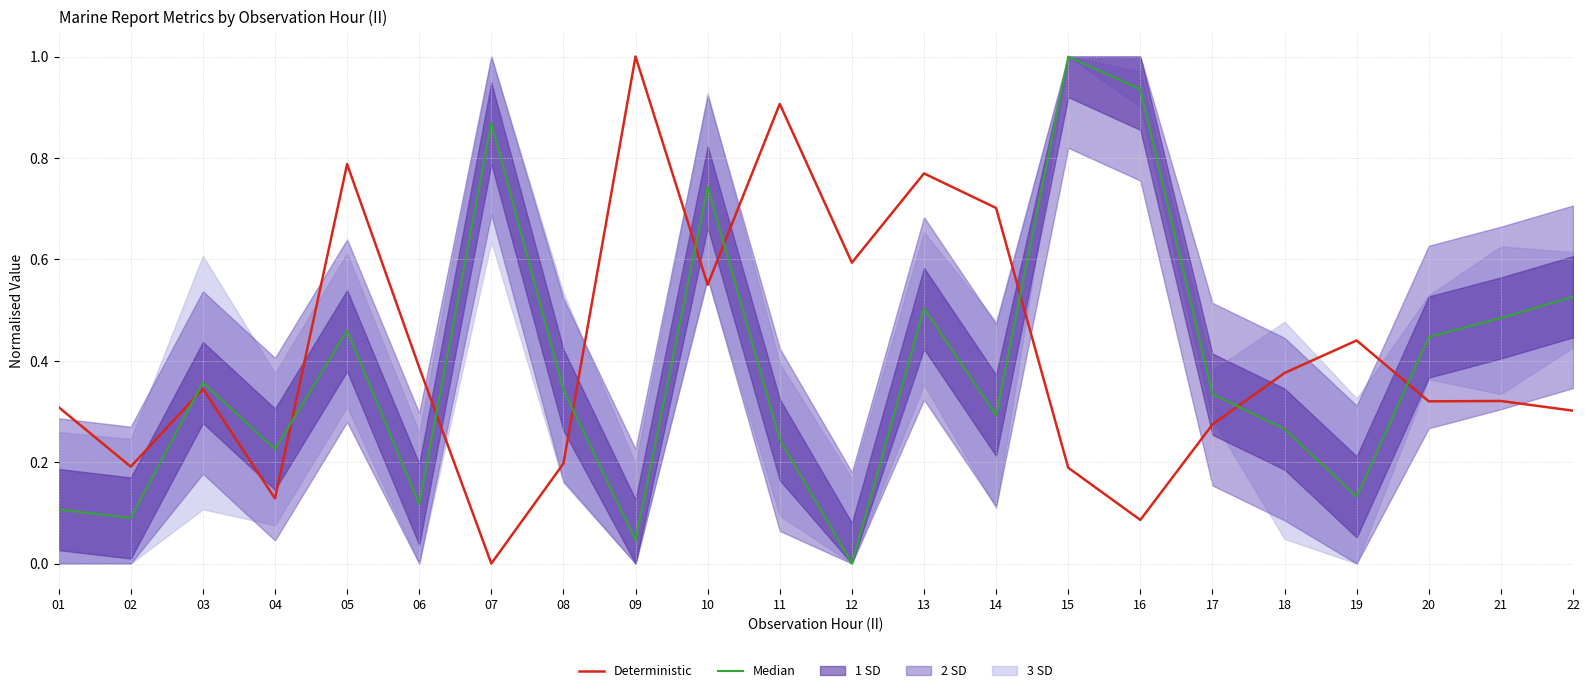

What is the total value across all series at 04?

0.4